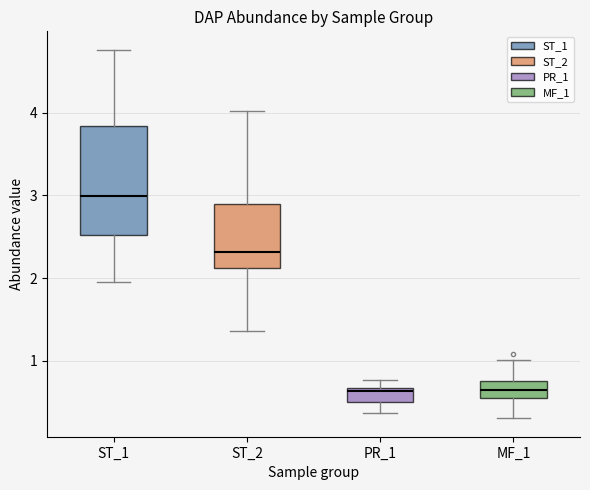

Where does the median line of the box for PR_1 sit on the y-axis? The values are not printed on the chart, so give them approximately, as read against the axis.

0.6